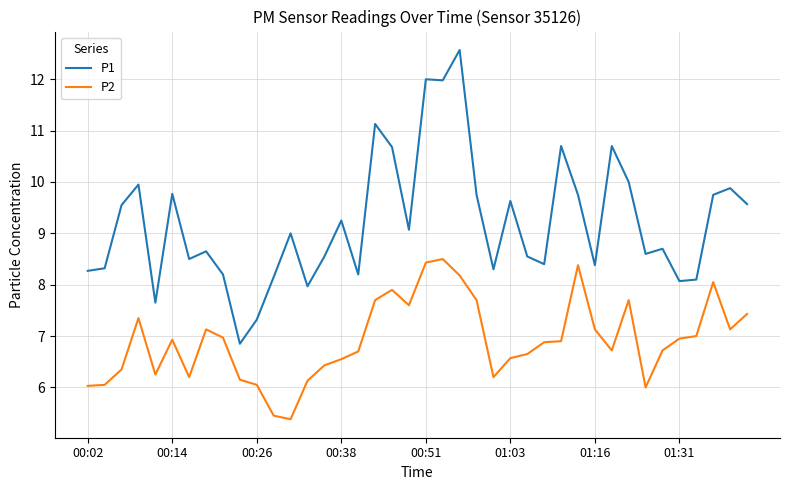

What is the difference between the maximum and minimum values in the P1 series?

5.7